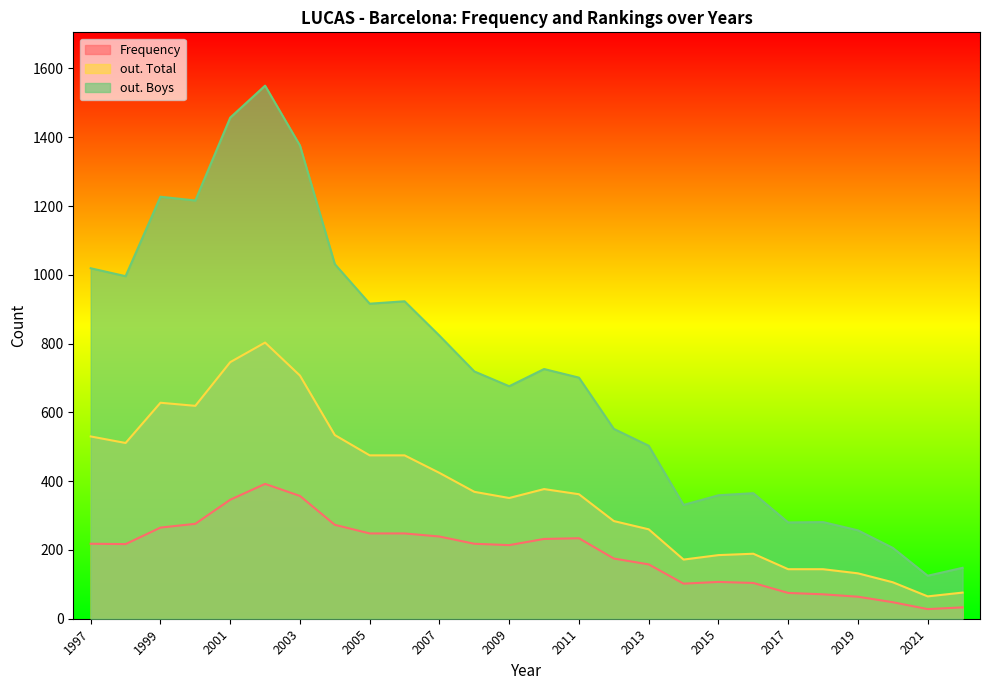

True or false: Frequency and out. Boys cross at least once.

False